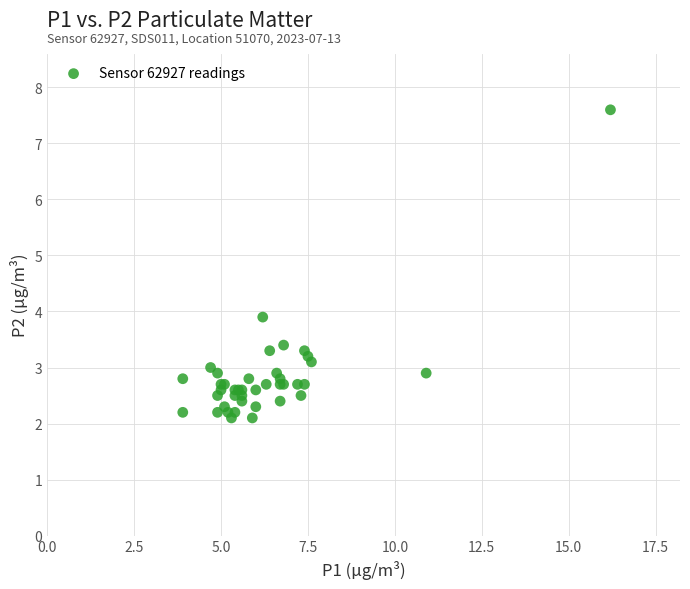

What Y value in the scatter plot is closest to 4?

3.9